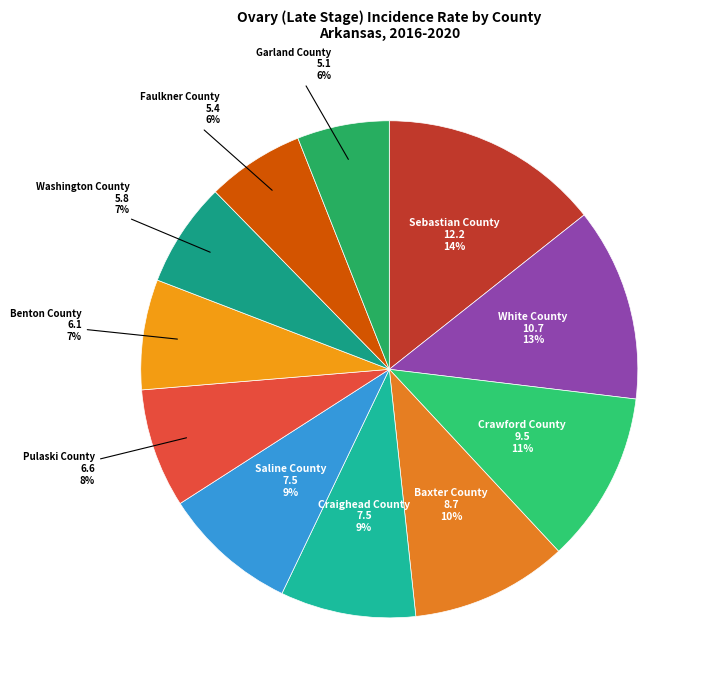

Is there any slice that represents more than half of the pie?

No